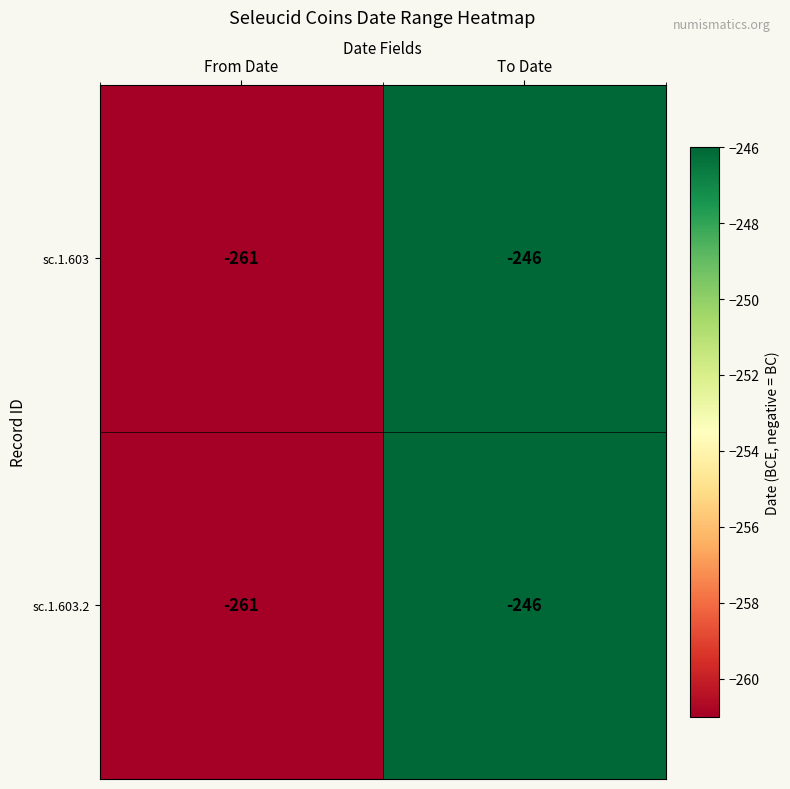

What is the difference between the maximum and minimum values in the sc.1.603 series?

15